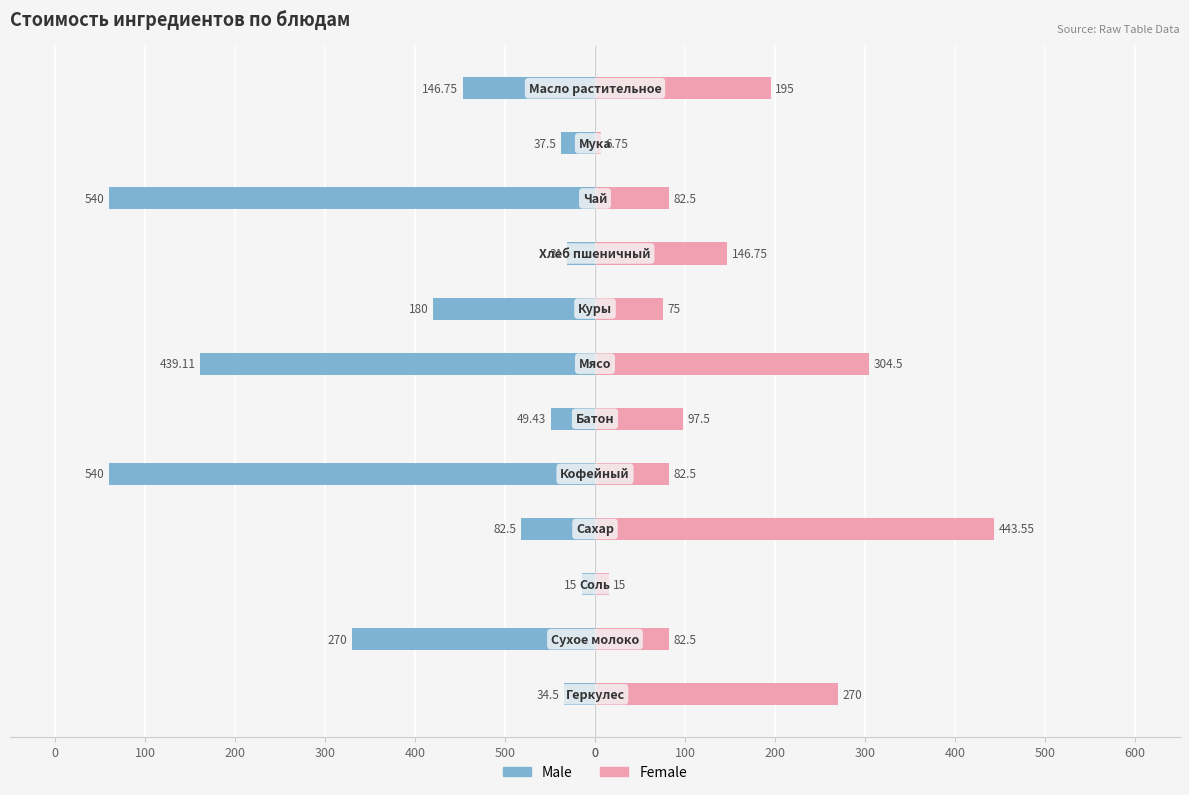

Are the bars grouped side by side (vs. stacked)?

Yes